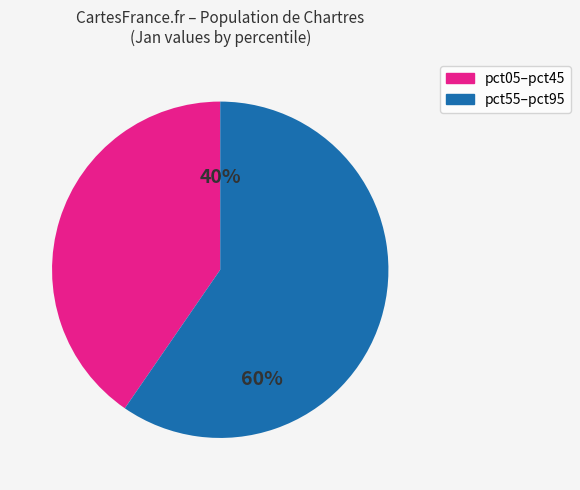

Is there any slice that represents more than half of the pie?

Yes